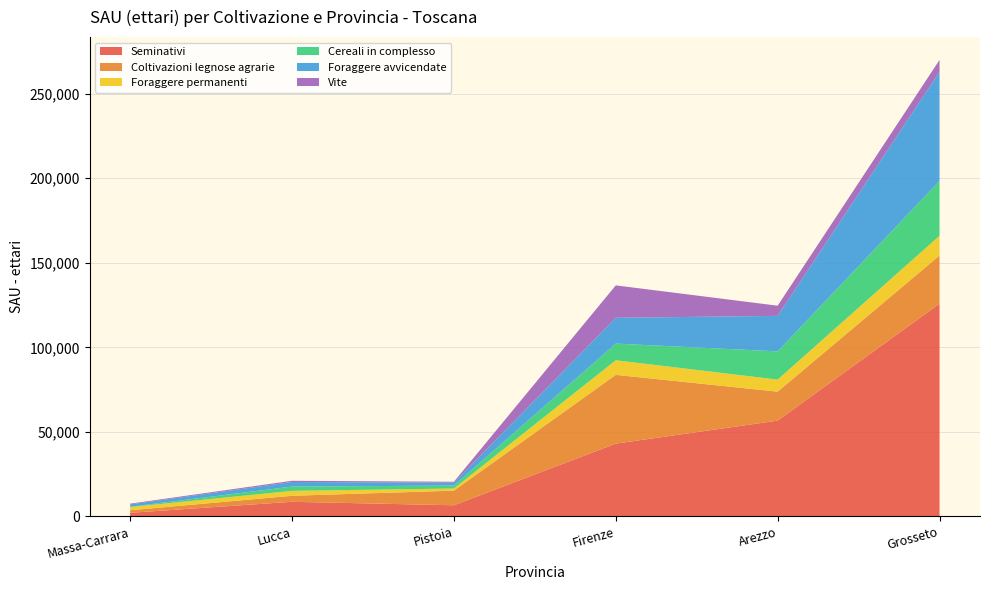

Reading right to left, what are all the values shown in this chart?

Seminativi: 125862.4	56677.0	43071.3	6606.4	8669.0	2156.7
Coltivazioni legnose agrarie: 28469.7	17140.5	40683.8	8663.5	3563.9	1520.5
Foraggere permanenti: 11675.1	7118.5	8621.2	1257.8	2903.7	1890.1
Cereali in complesso: 32422.1	16709.8	9847.8	1731.0	2551.8	165.8
Foraggere avvicendate: 64518.7	20985.2	15270.5	1700.2	2700.7	1410.8
Vite: 7053.0	6014.8	19171.4	563.1	718.6	424.6